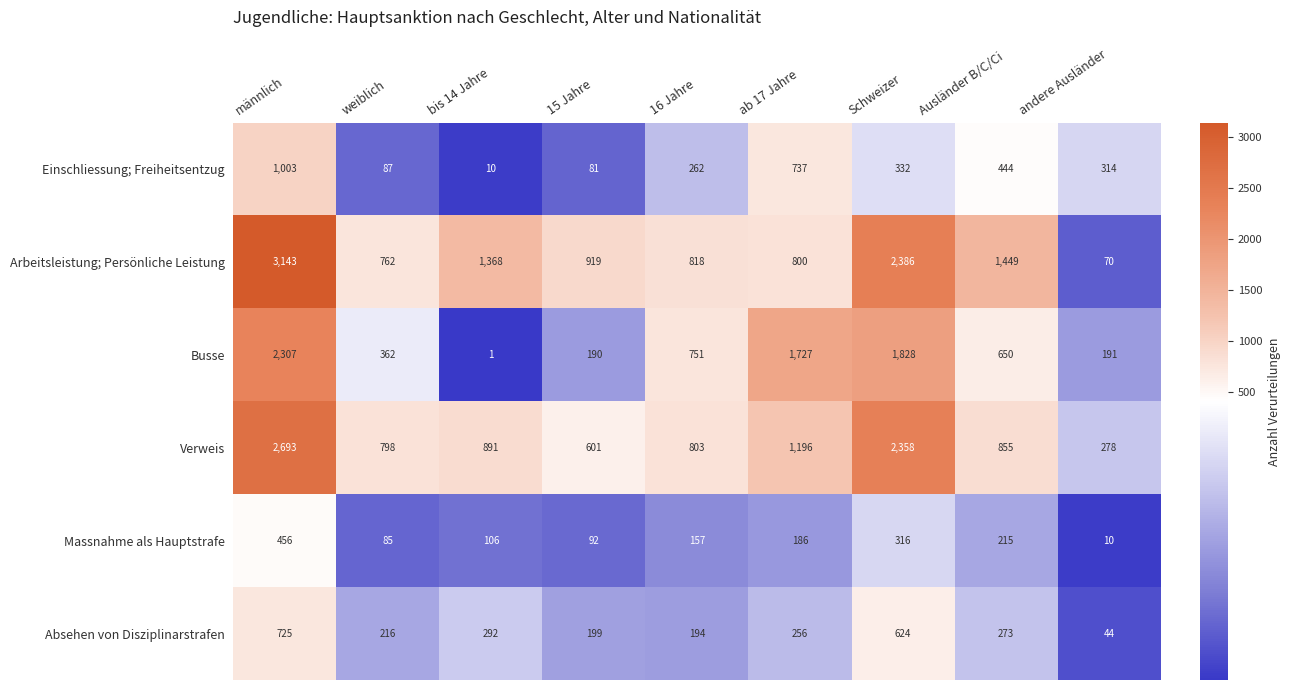

What is the sum of all Busse values?

8007